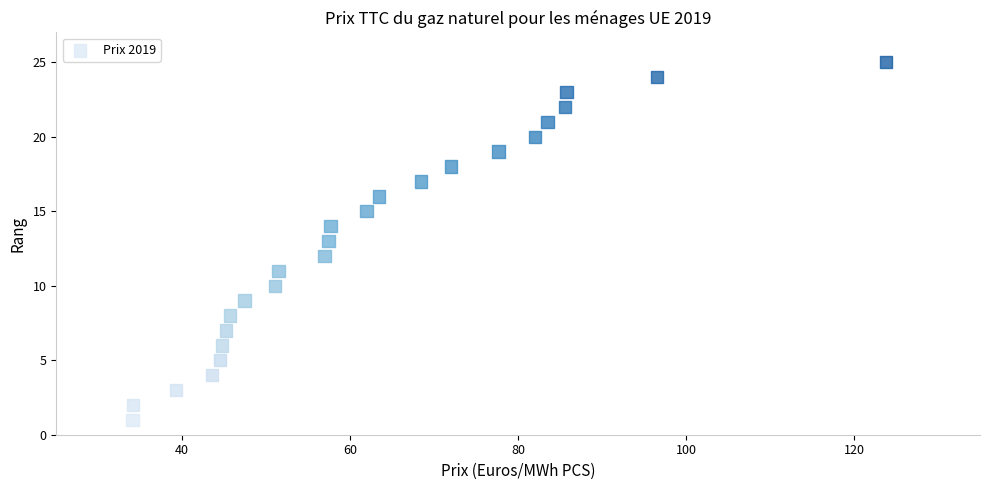

What is the range of Y values (max minus min)?

24